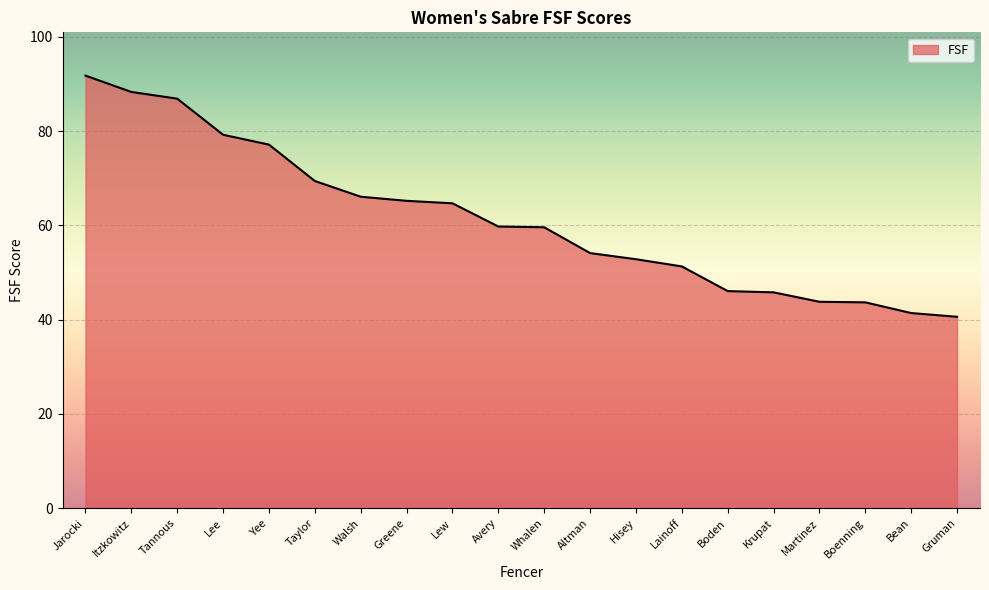

What is the difference between the values at Lee and Whalen?

19.6